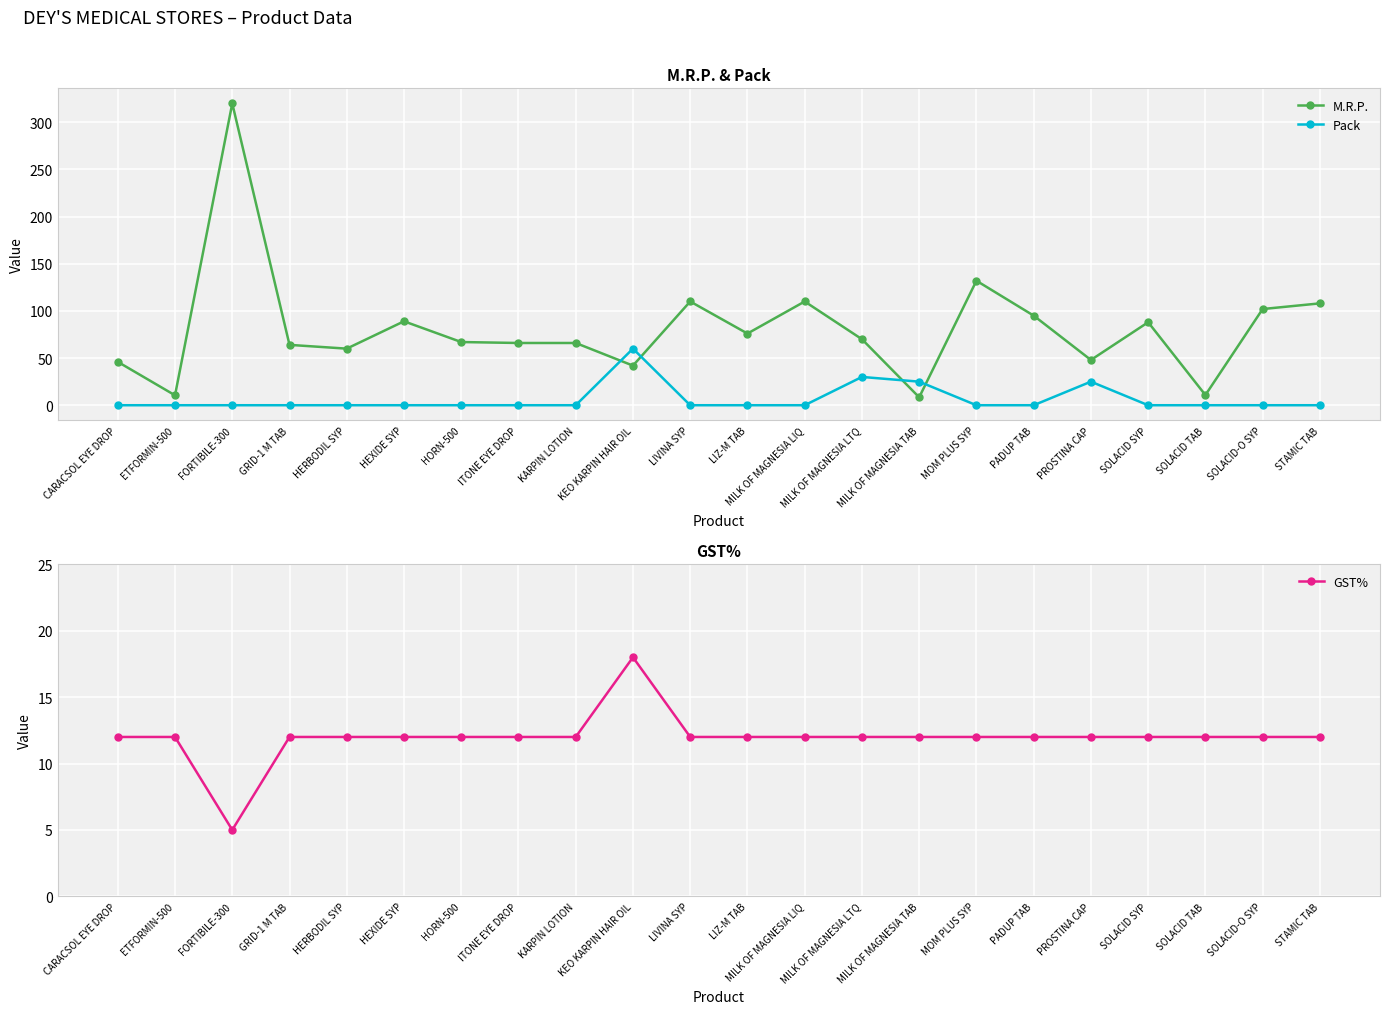

Which series has the largest total across all categories?

M.R.P.